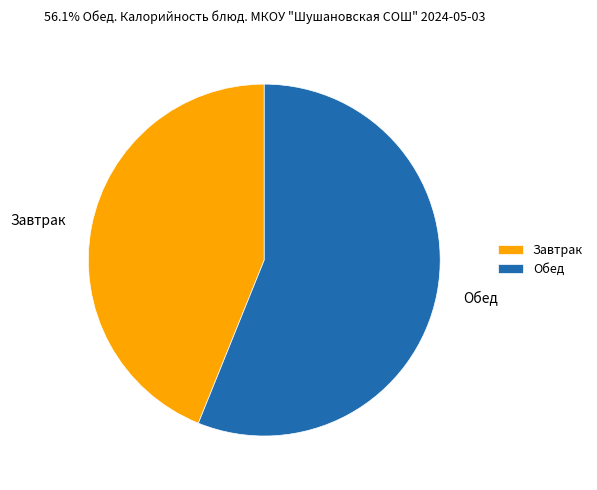

What is the largest slice in the pie chart?

Обед